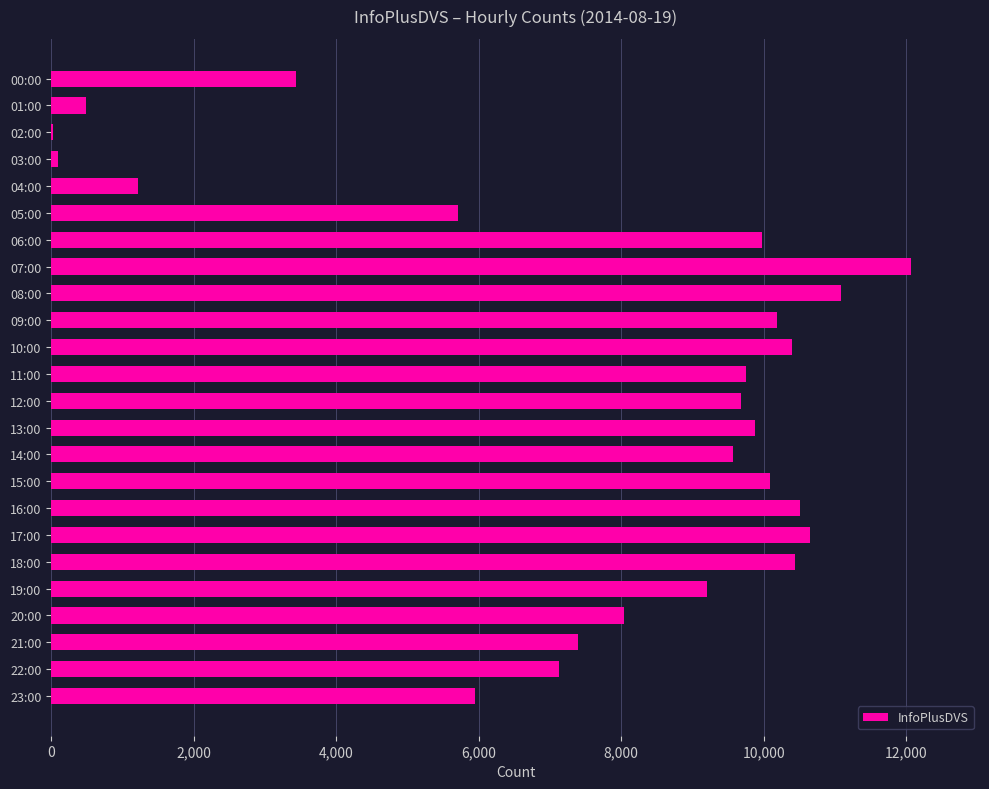

Which category has the highest value across all series?

07:00